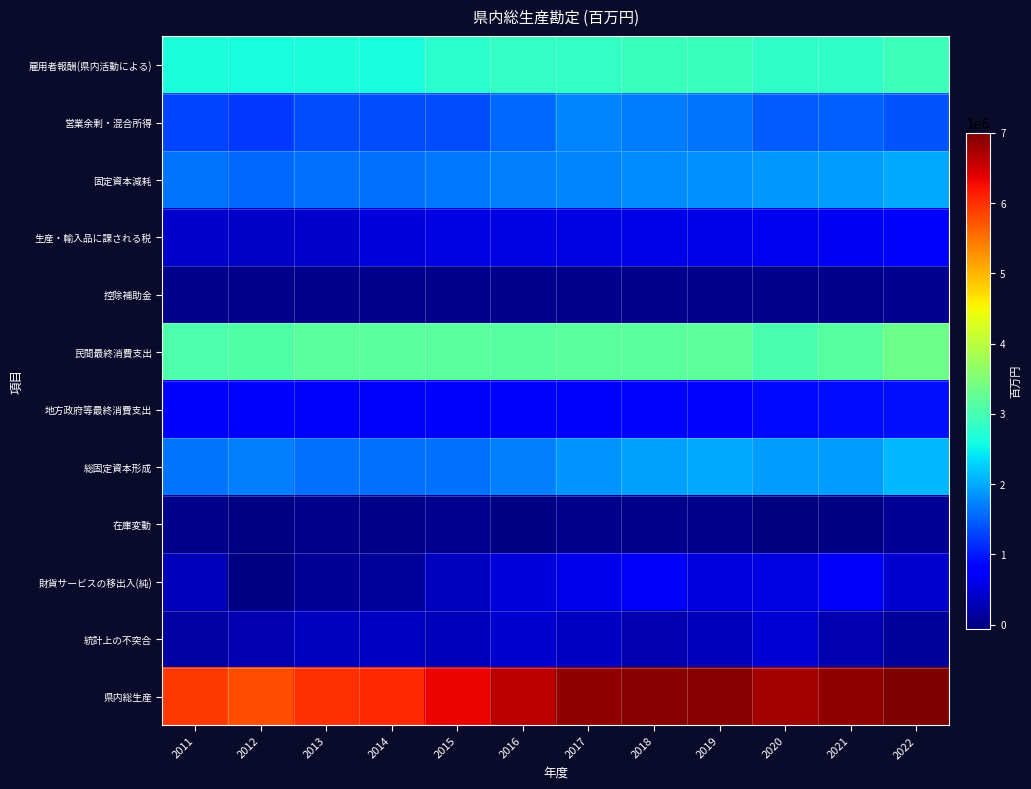

Which has a higher value, 2012 or 2017?

2017